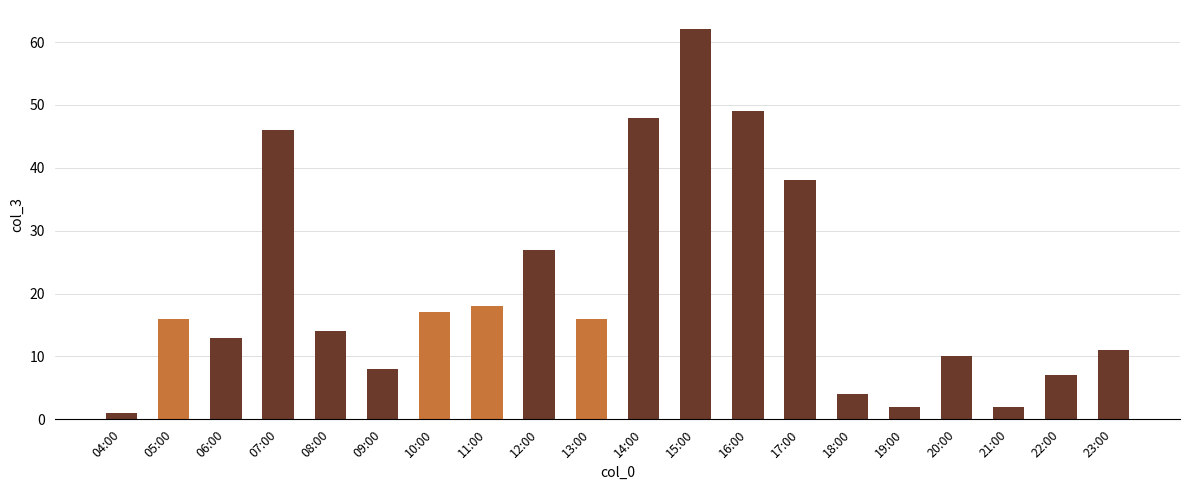

Count the number of categories in the chart.

20